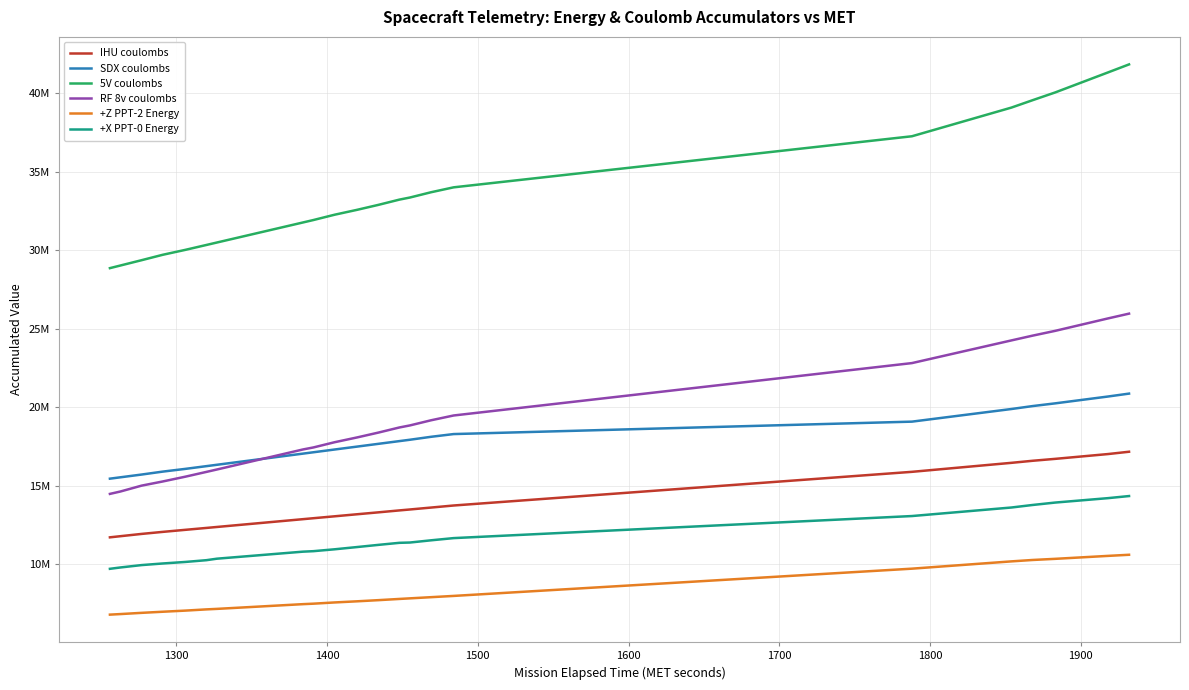

The value of SDX coulombs at 37 is 7225976. True or false?

False